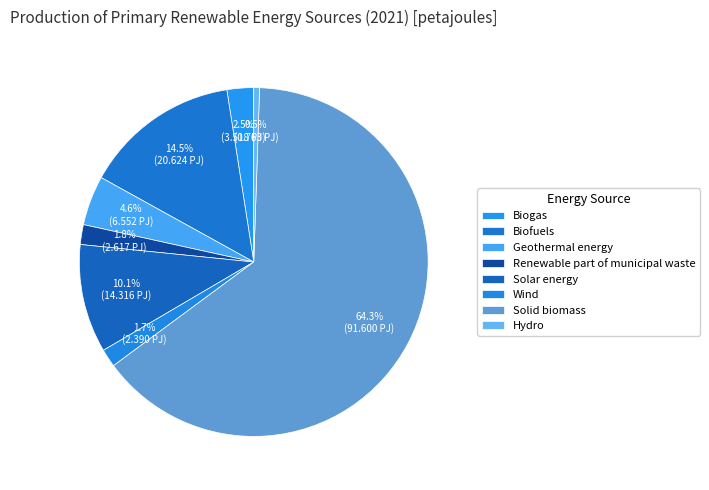

Which slice represents more than half of the pie?

Solid biomass